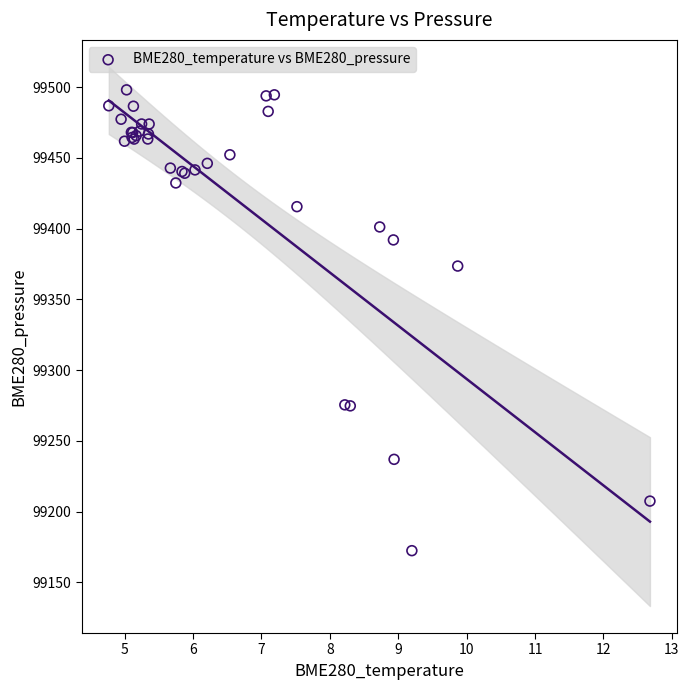

What Y value in the scatter plot is closest to 99335?

99373.6